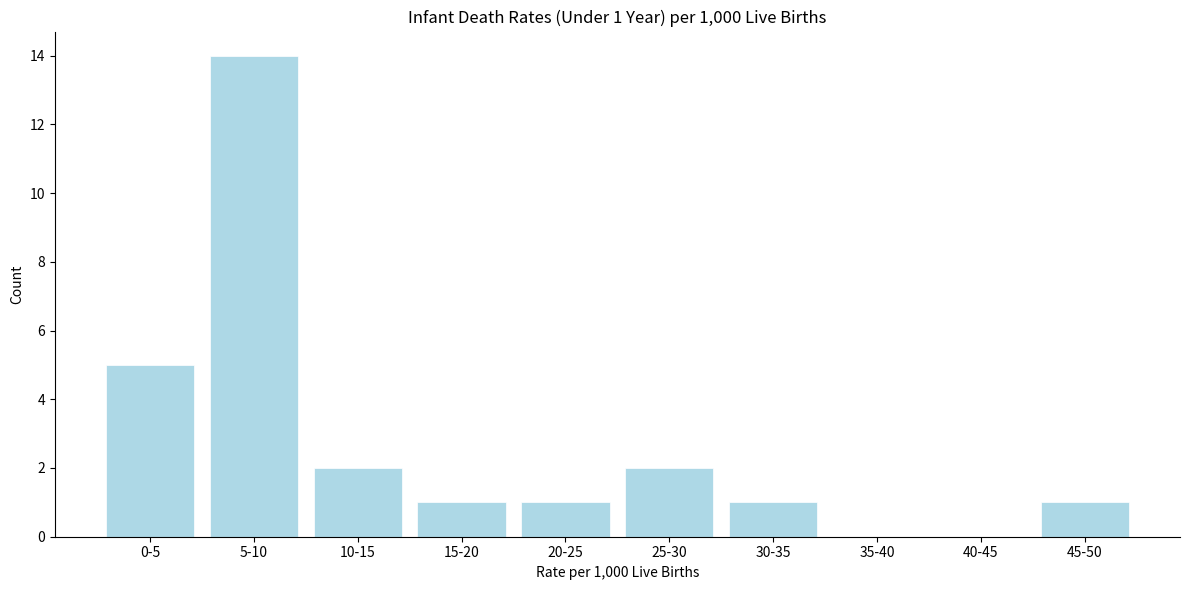

Reading left to right, list all the values displayed in this chart.

0-5=5	5-10=14	10-15=2	15-20=1	20-25=1	25-30=2	30-35=1	35-40=0	40-45=0	45-50=1